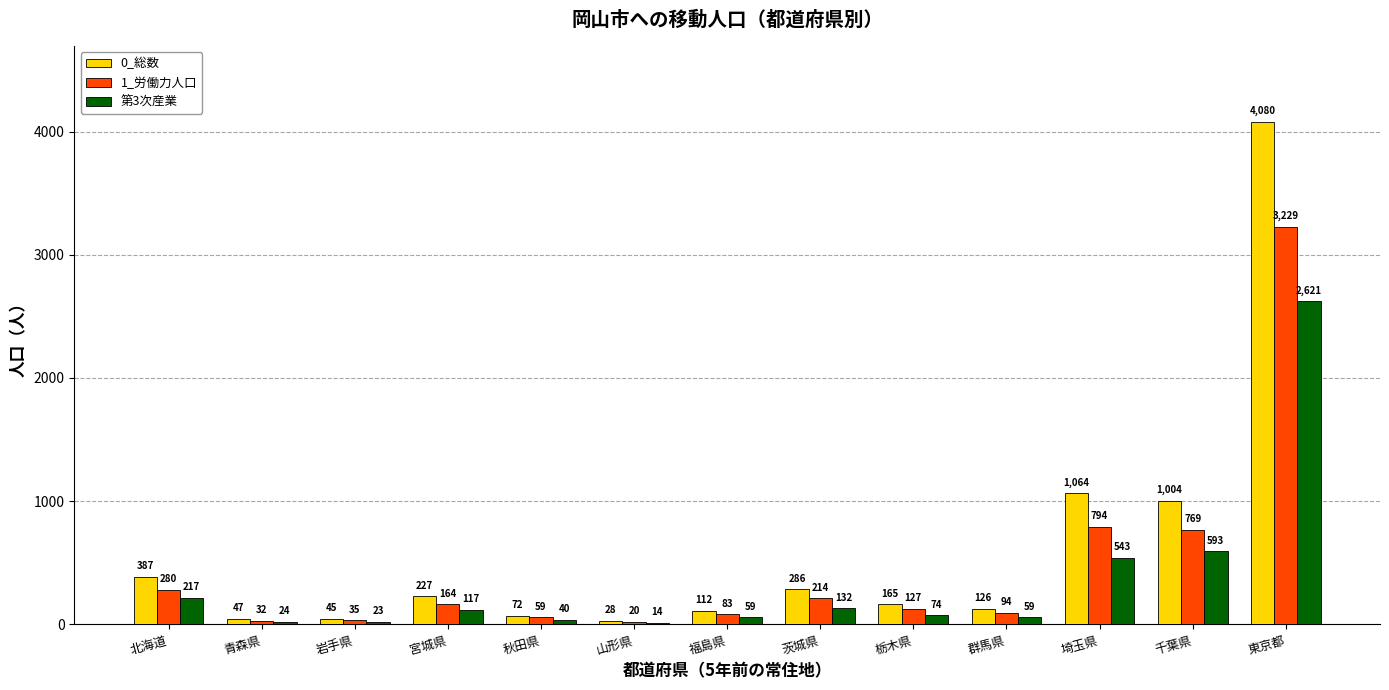

What is the highest value of the 0_総数 series?

4080